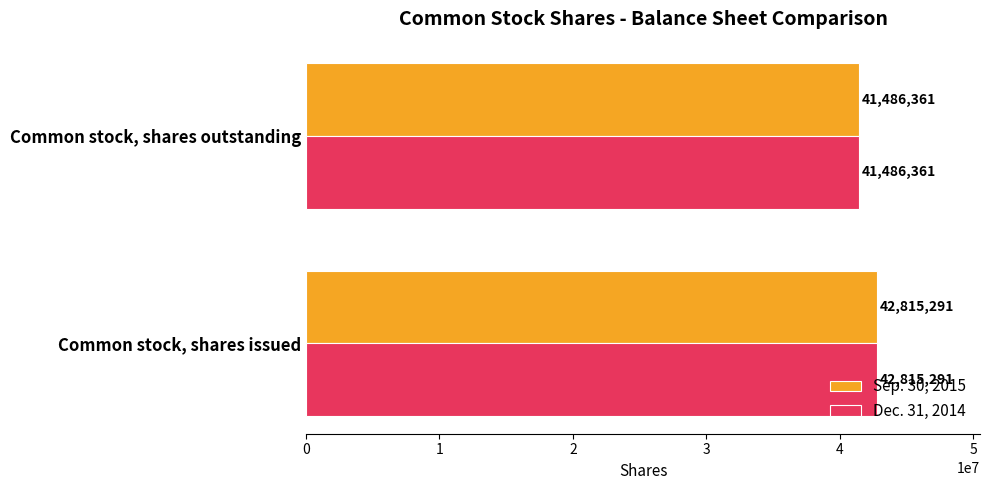

What are all the series names shown in the legend?

Sep. 30, 2015, Dec. 31, 2014